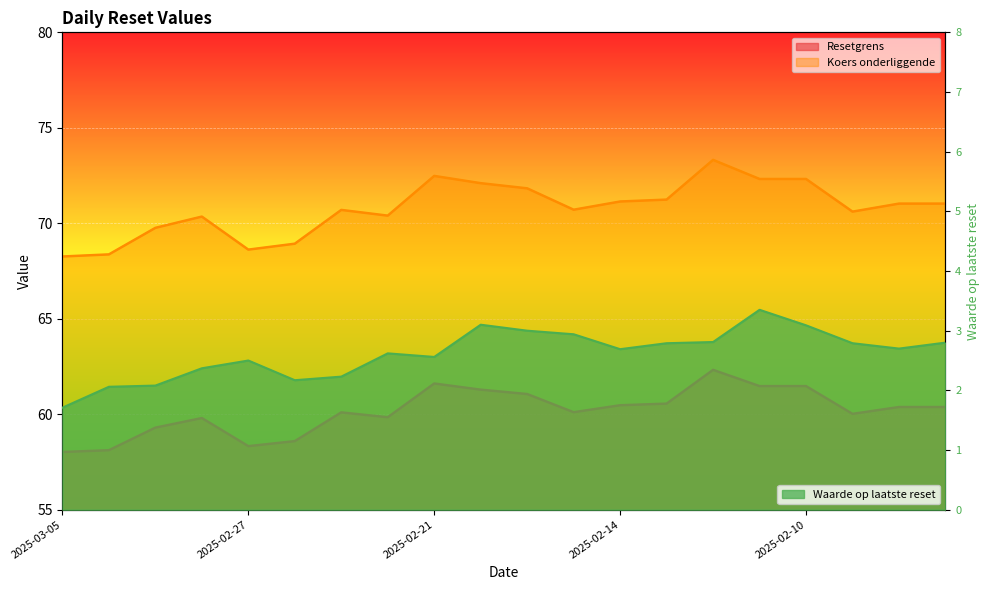

At which category does Waarde op laatste reset reach its first local peak?

2025-02-27